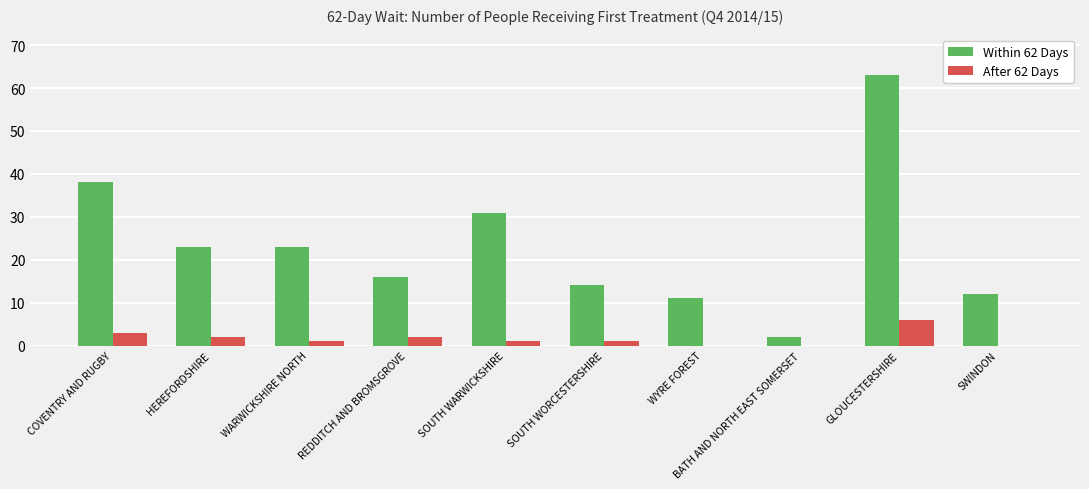

At which label is Within 62 Days closest to 32?

SOUTH WARWICKSHIRE